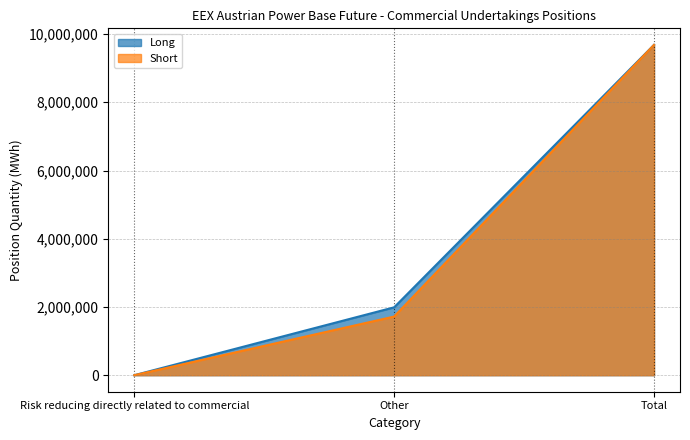

What is the average value of the Long series?

3891227